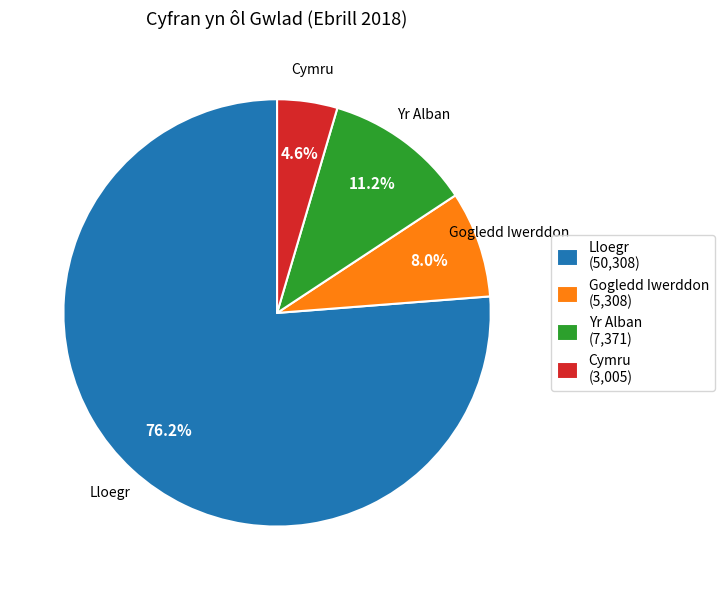

Which category has the biggest portion of the pie?

Lloegr